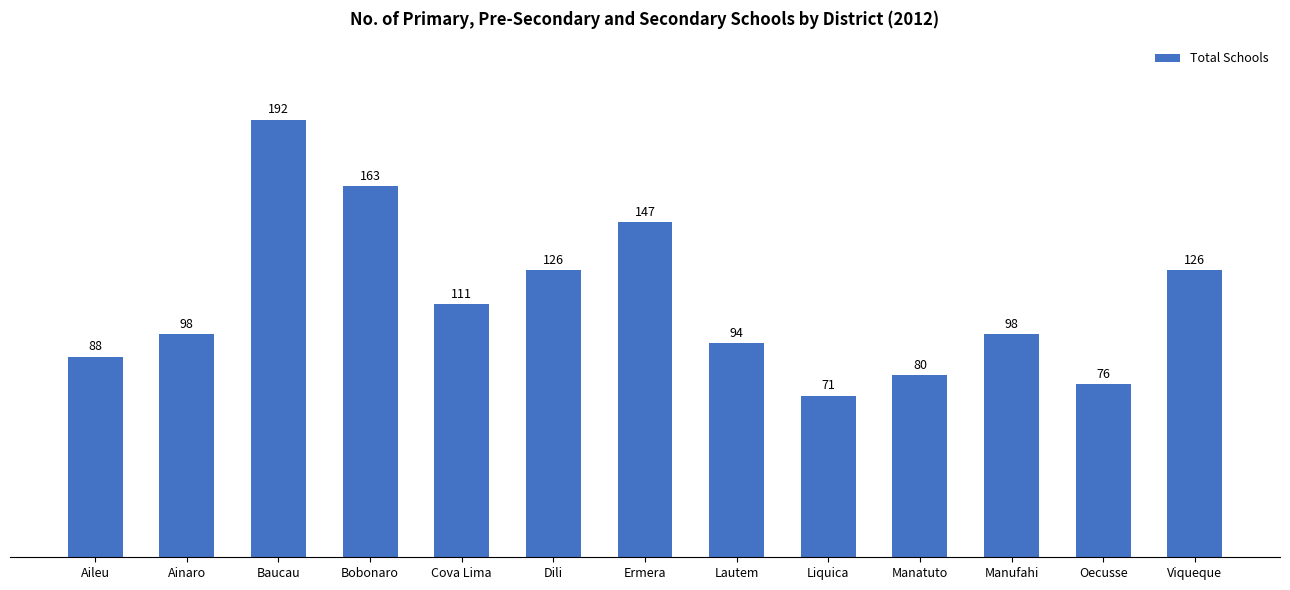

True or false: the data shows 110 at Oecusse.

False